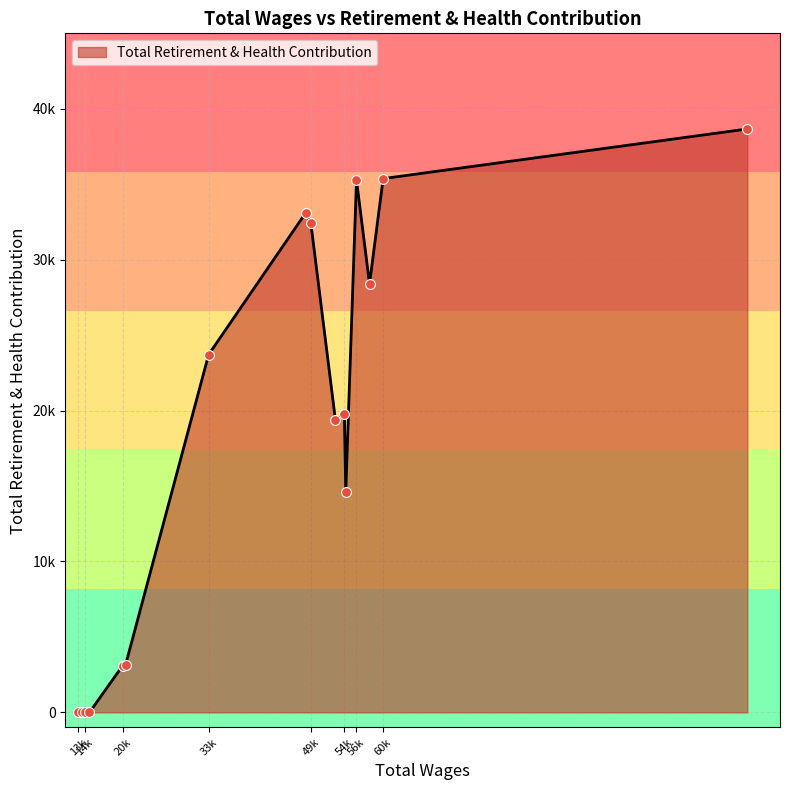

Is this an area chart (filled region under the line)?

Yes